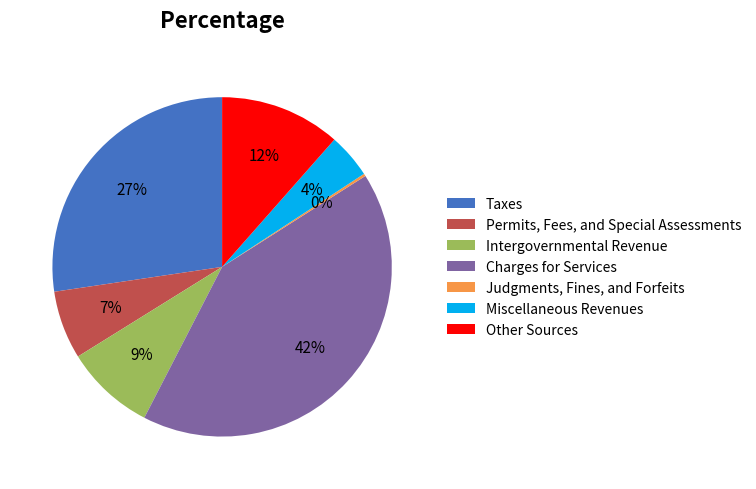

To the nearest percent, what is the average slice percentage?

14%